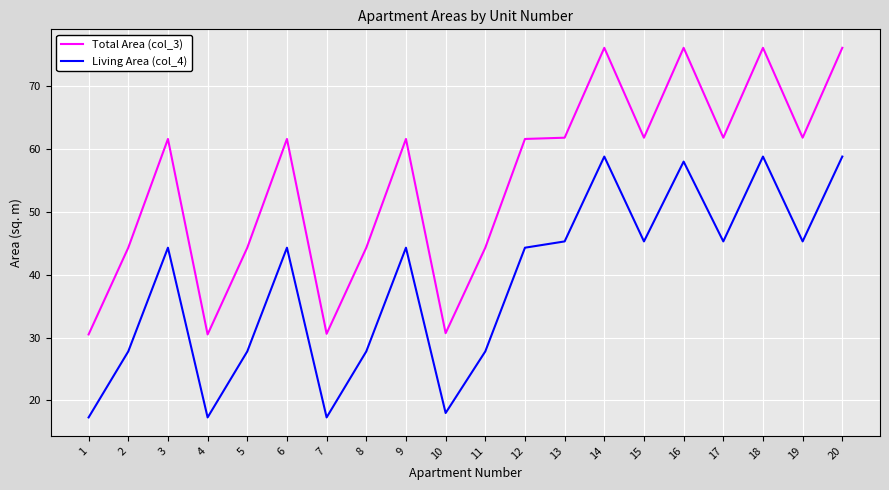

Rank the series at 4 from lowest to highest value.

Living Area (col_4), Total Area (col_3)